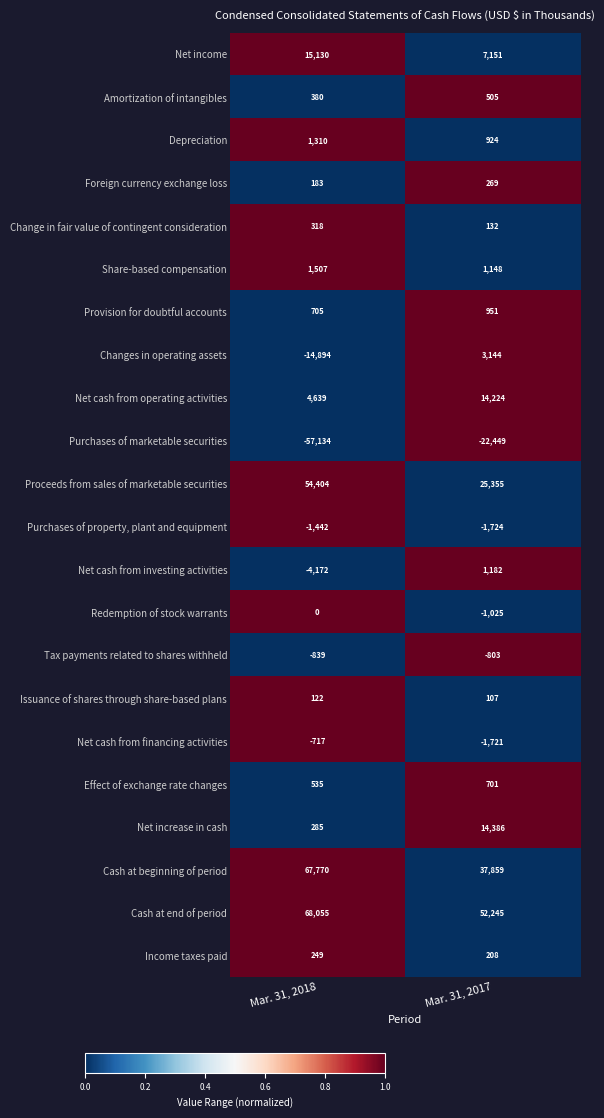

What value does the Changes in operating assets series have at Mar. 31, 2017, to the nearest 50?

3150